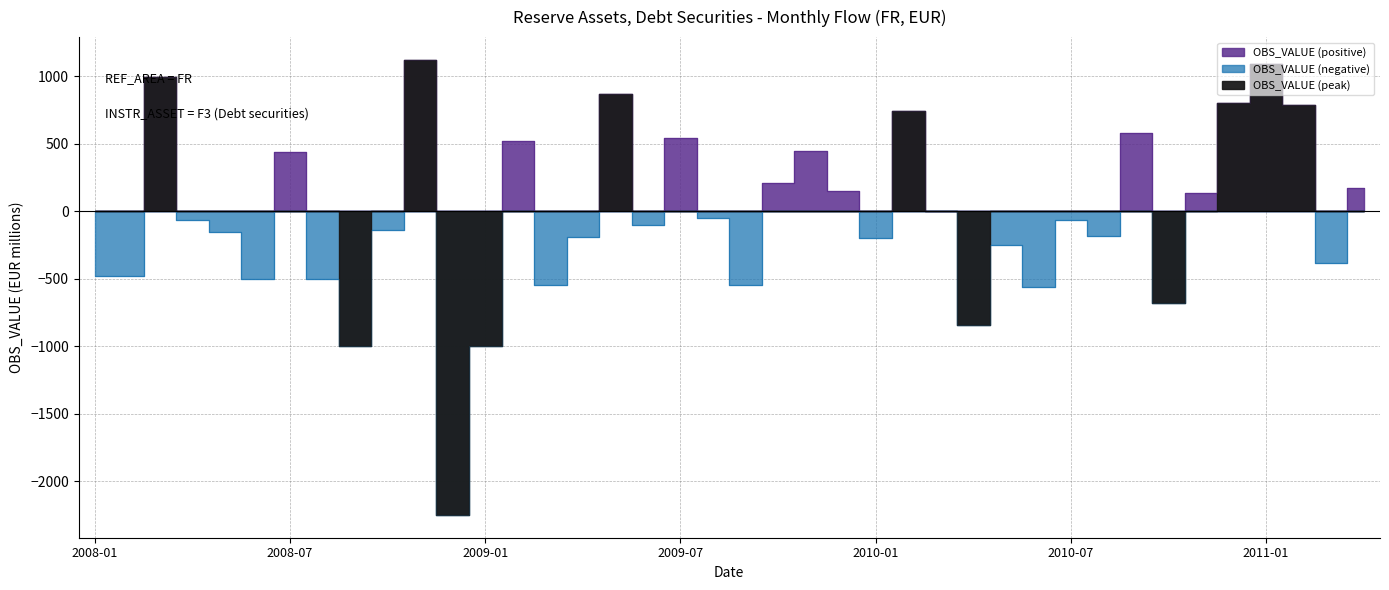

At which category does the data reach its first local peak?

2008-03